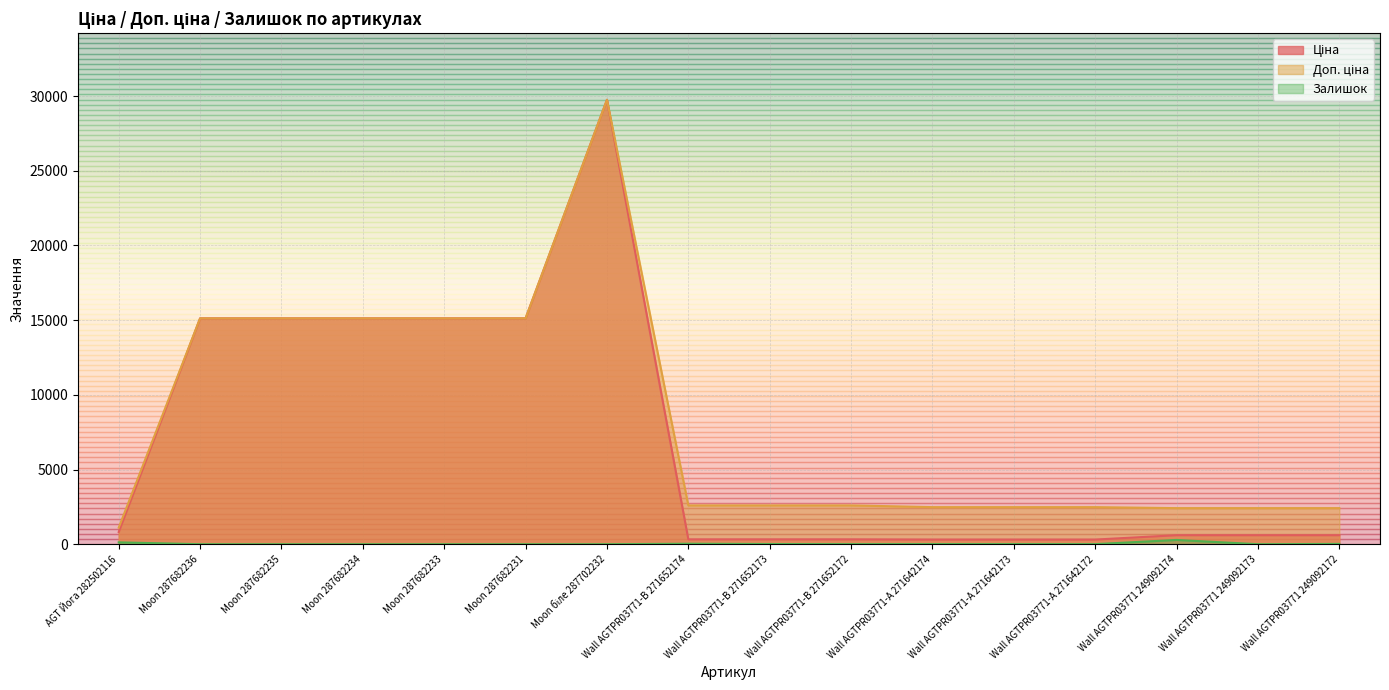

At Moon 287682235, list the series in order from smallest to largest.

Залишок, Ціна, Доп. ціна